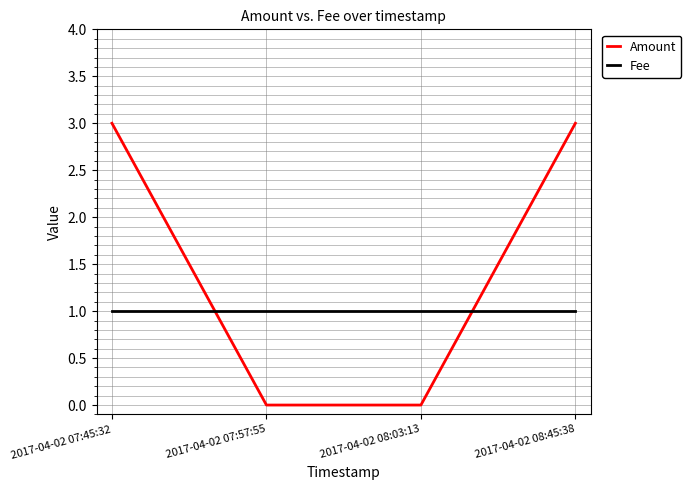

Rank the series by their maximum value, from lowest to highest.

Fee, Amount